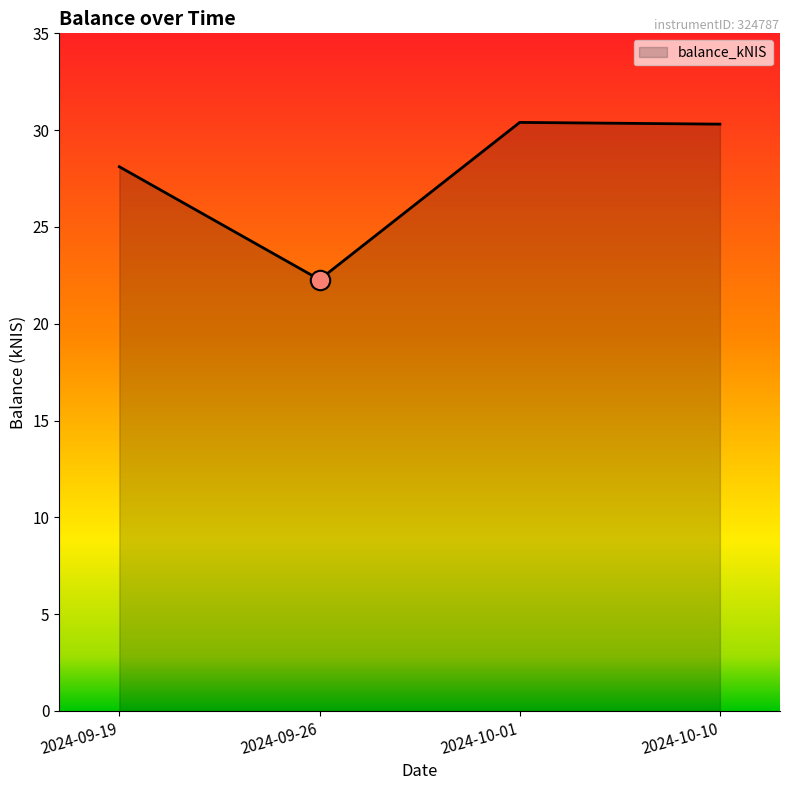

What is the difference between the values at 2024-10-01 and 2024-09-26?

8.1